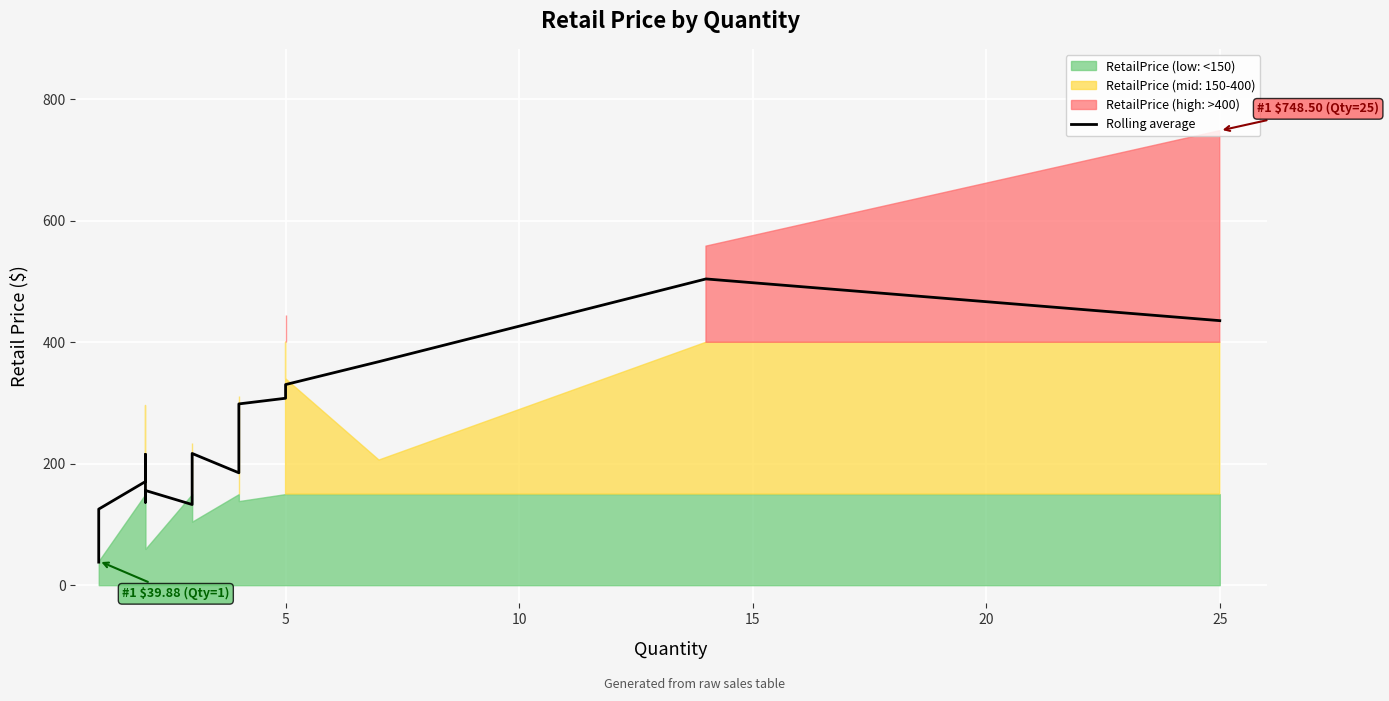

Reading left to right, what are all the values shown in this chart?

38.0	51.3	125.3	170.6	215.3	136.6	155.9	132.8	216.9	185.0	298.5	307.8	330.4	368.1	504.3	435.6